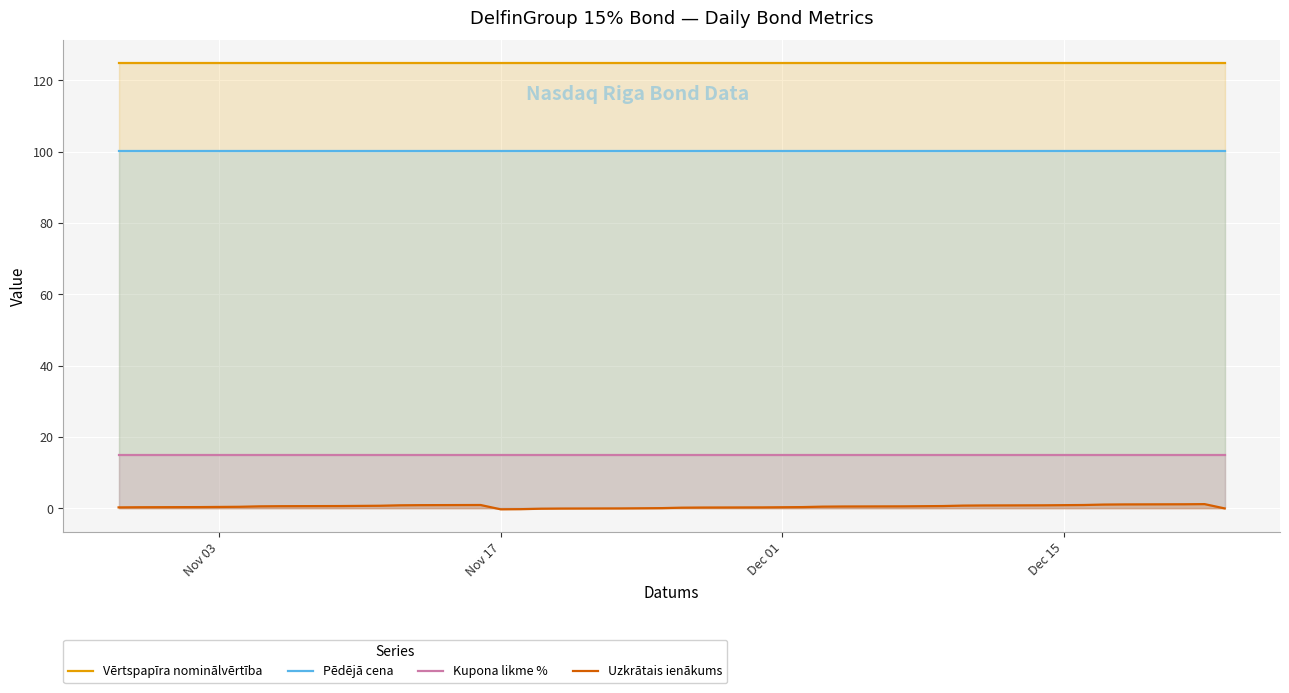

Rank the series at Dec 15 from highest to lowest value.

Vērtspapīra nominālvērtība, Pēdējā cena, Kupona likme %, Uzkrātais ienākums